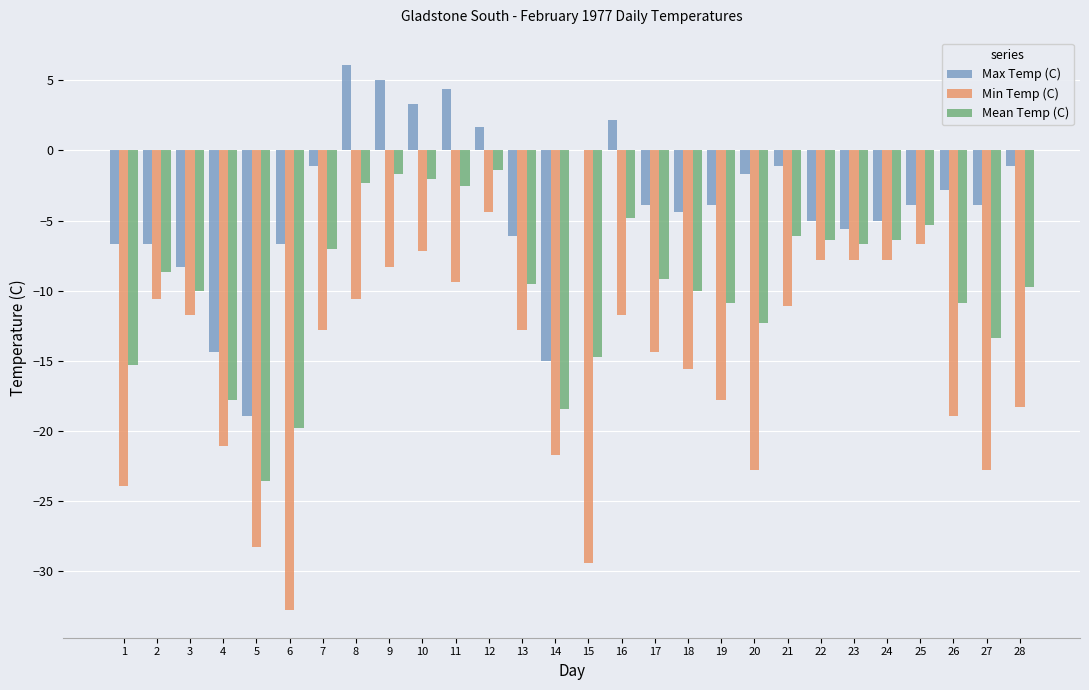

At which label does Min Temp (C) reach its peak?

12